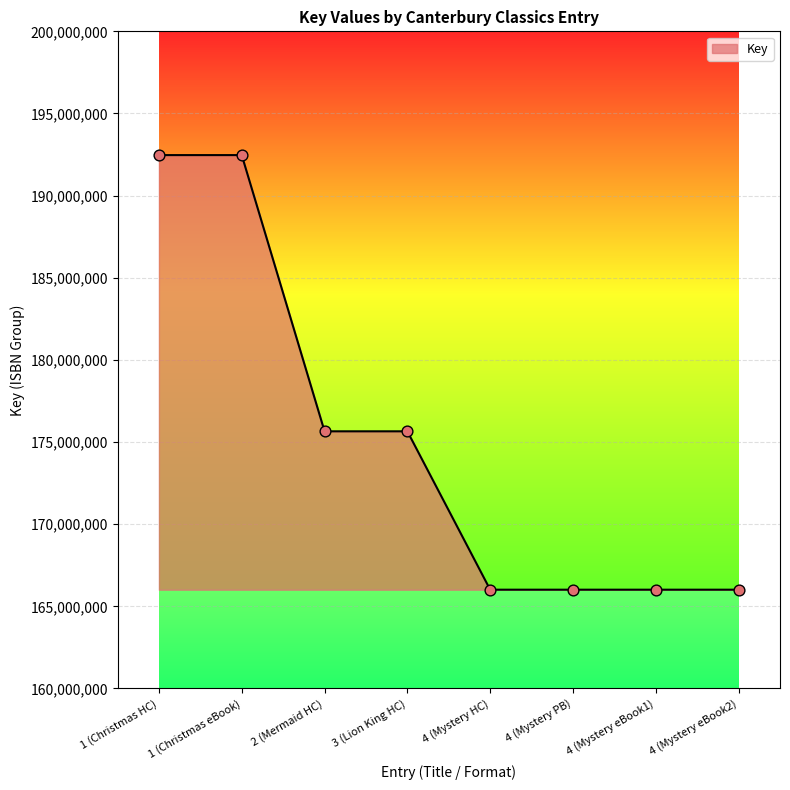

Which has a higher value, 3 (Lion King HC) or 4 (Mystery eBook2)?

3 (Lion King HC)